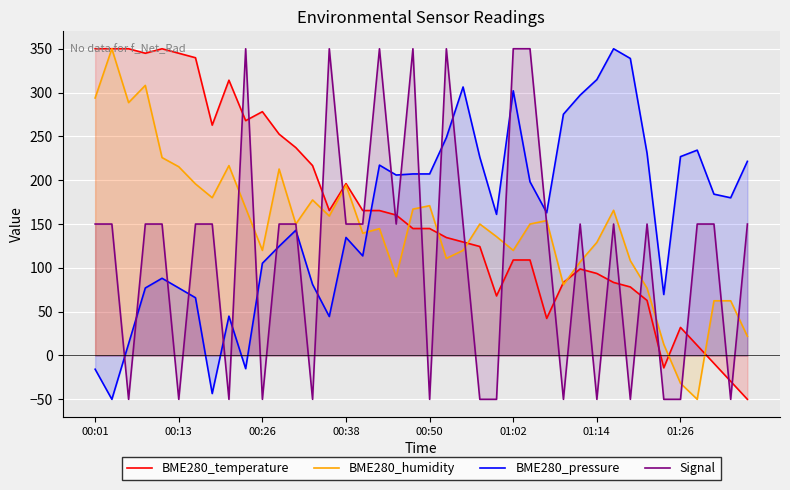

Which series has the widest spread of values?

BME280_temperature